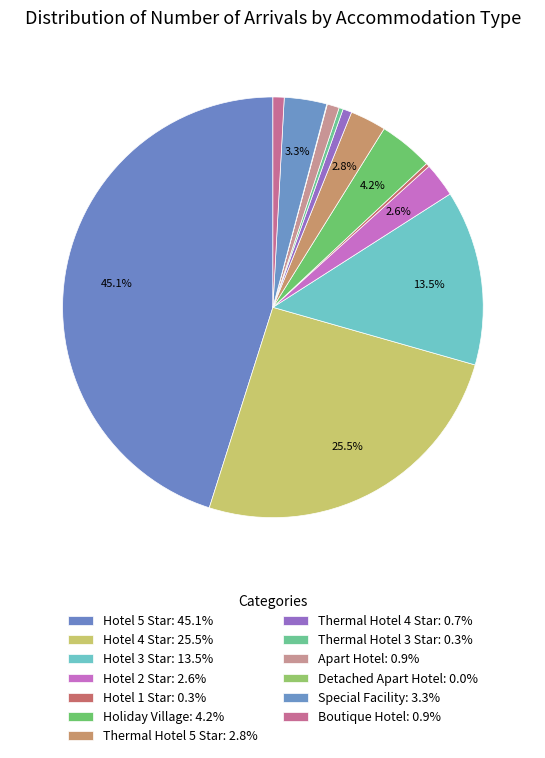

True or false: Detached Apart Hotel accounts for 10% of the total.

False